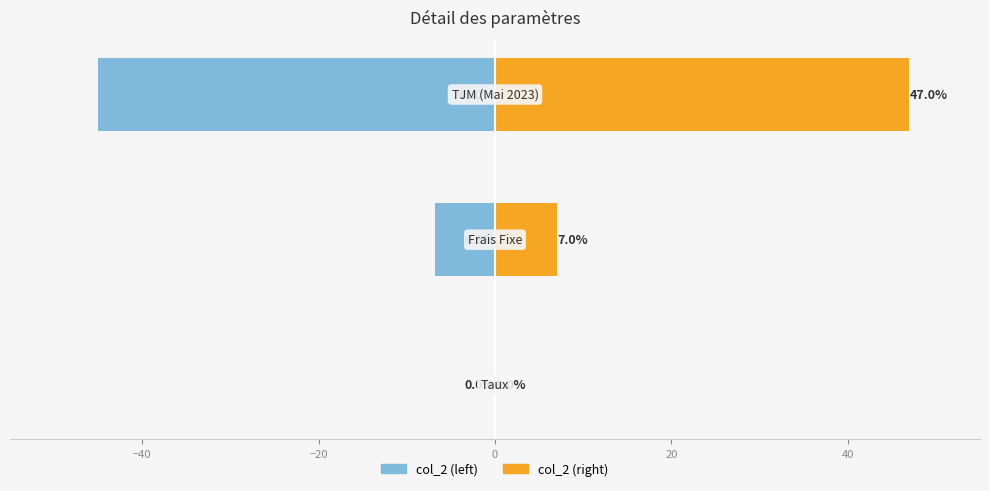

Reading left to right, list all the values displayed in this chart.

col_2 (left): -0.0	-6.8	-45.0
col_2 (right): 0.0	7.0	47.0